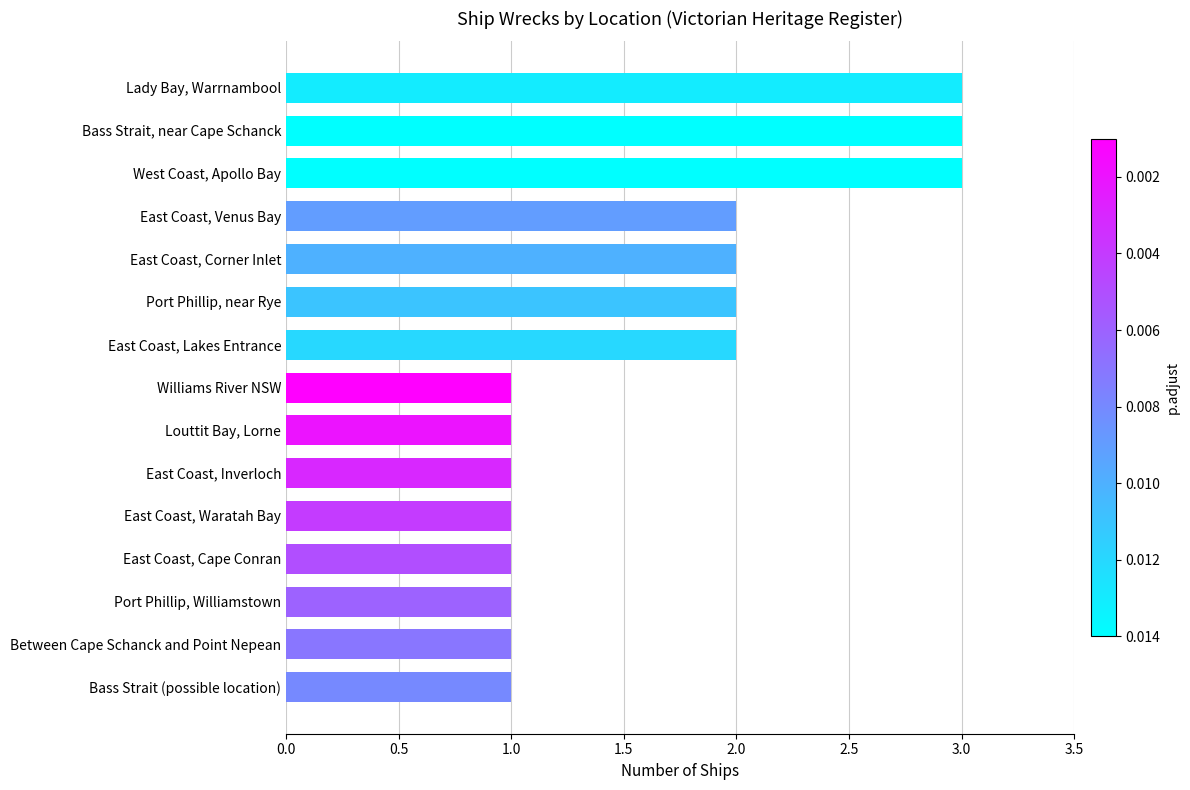

What is the sum of all values?

25